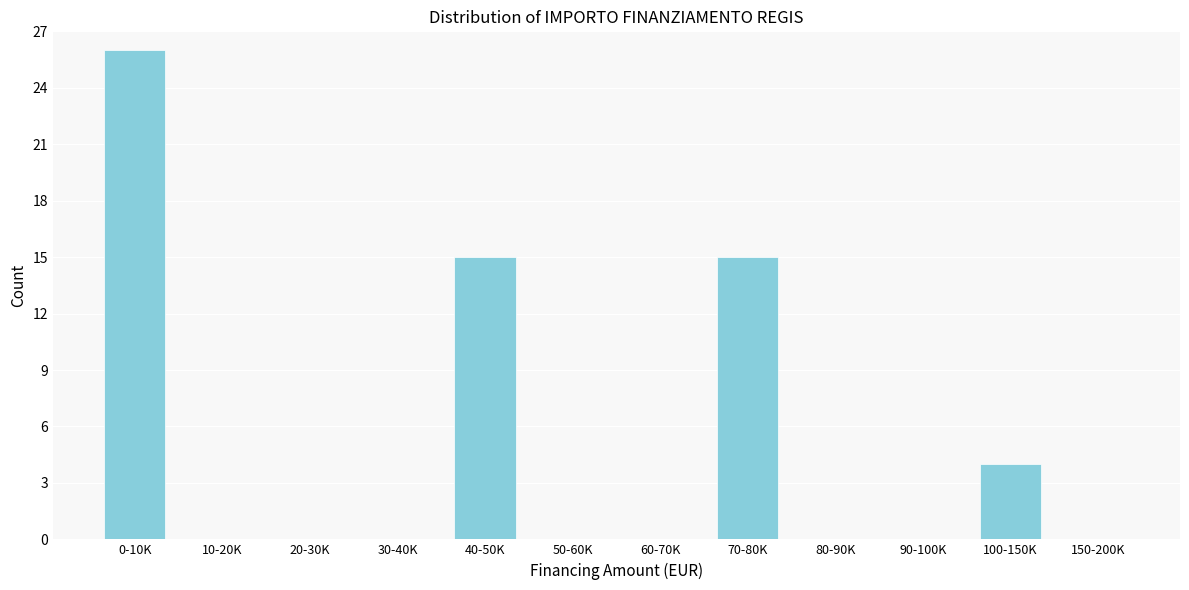

Reading left to right, extract all data points from this chart.

0-10K=26	10-20K=0	20-30K=0	30-40K=0	40-50K=15	50-60K=0	60-70K=0	70-80K=15	80-90K=0	90-100K=0	100-150K=4	150-200K=0